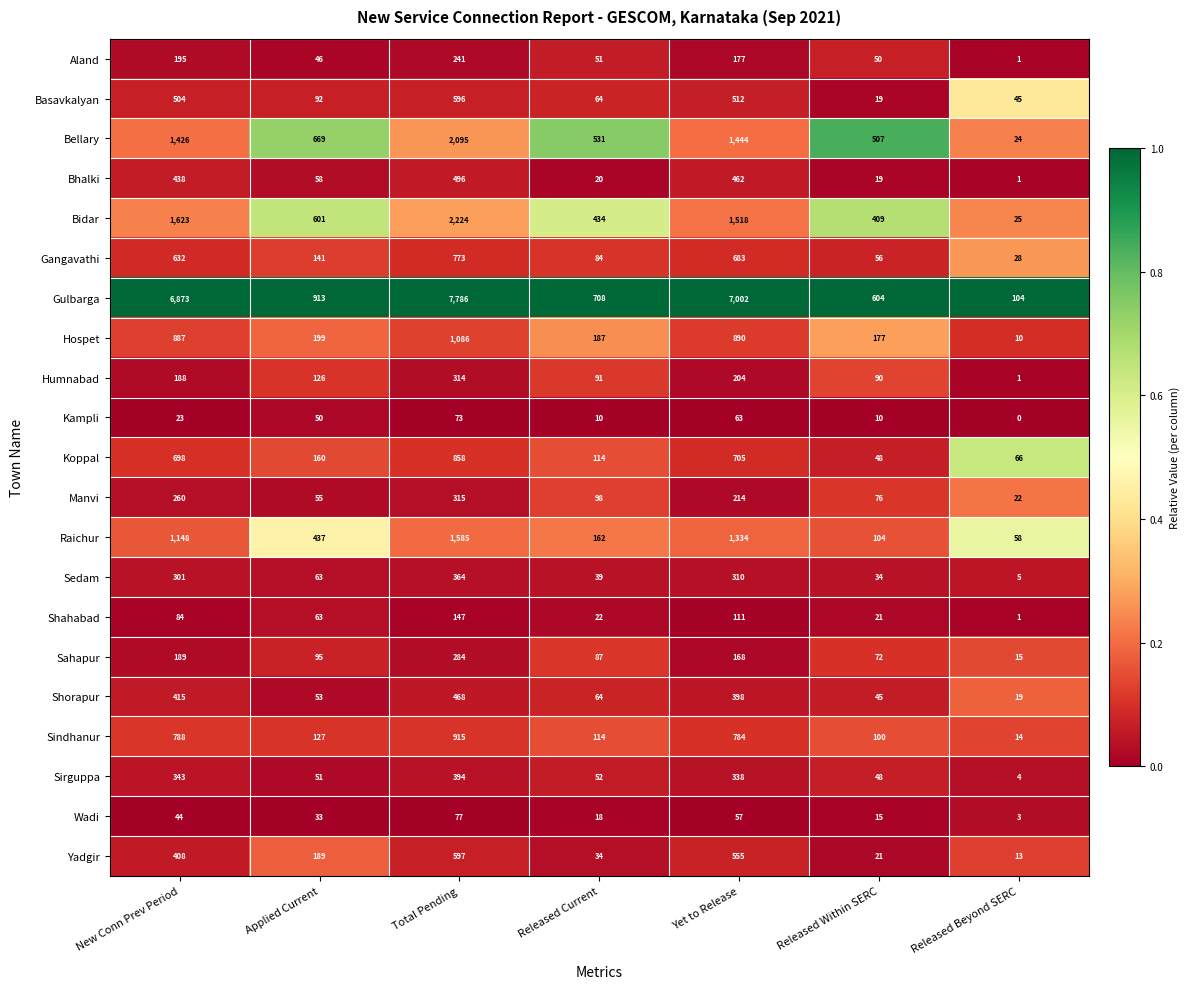

What is the total value across all series at Released Beyond SERC?

459